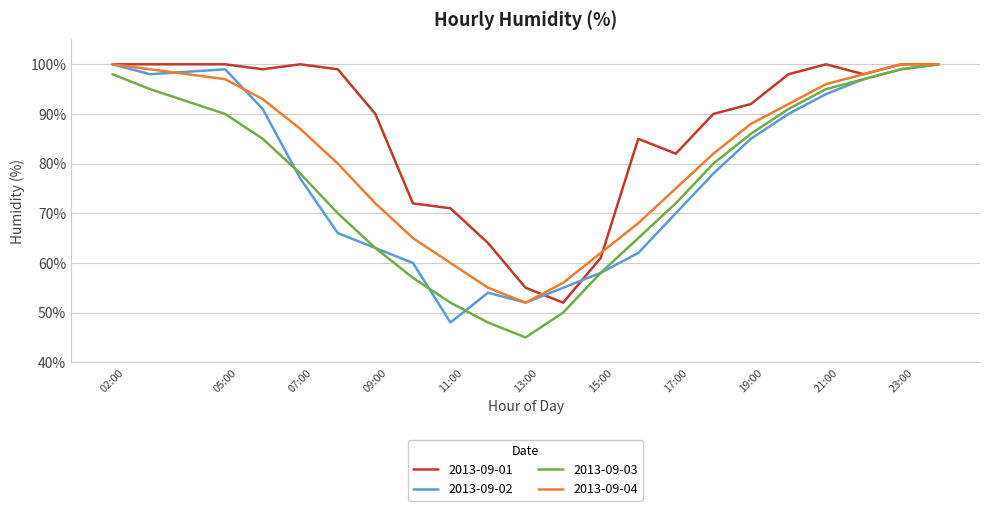

Which series has the largest total across all categories?

2013-09-01